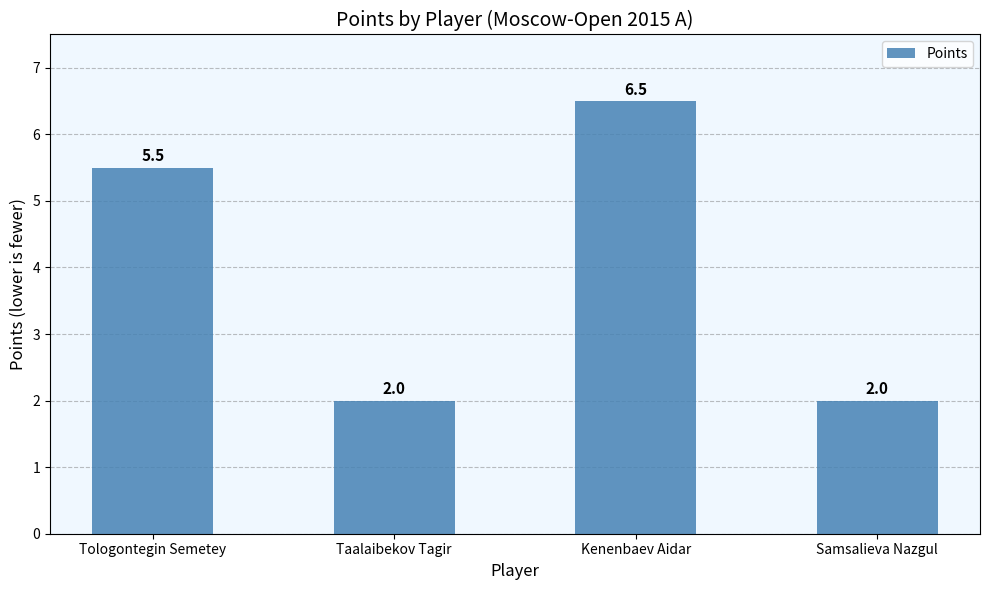

What is the maximum value shown in the chart?

6.5